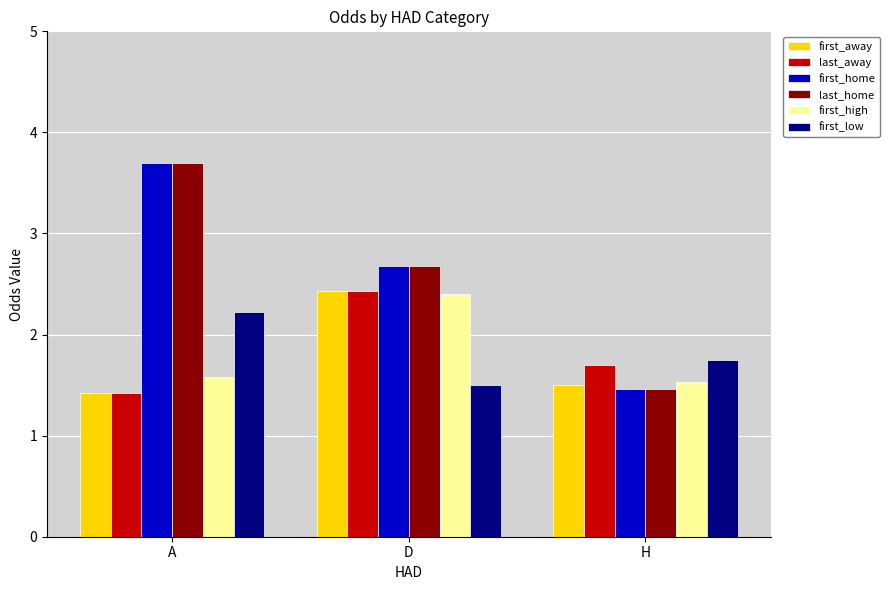

Is it true that first_low equals 1.5 at D?

True